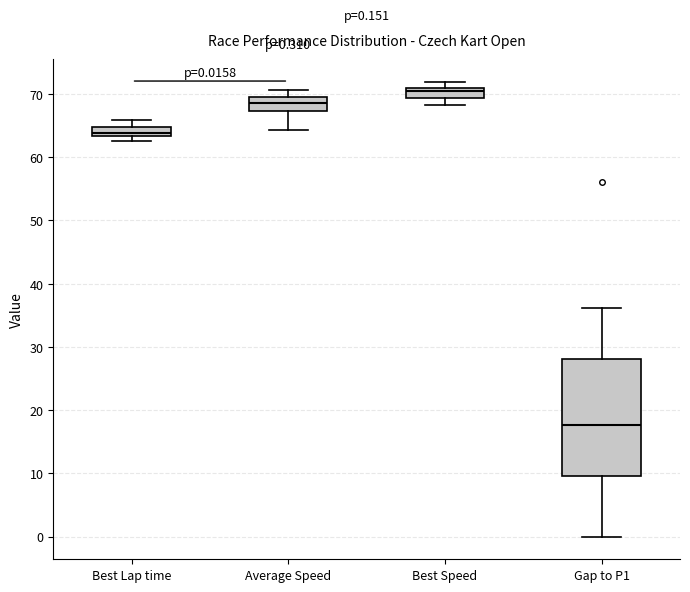

Which box's median line is the lowest?

Gap to P1